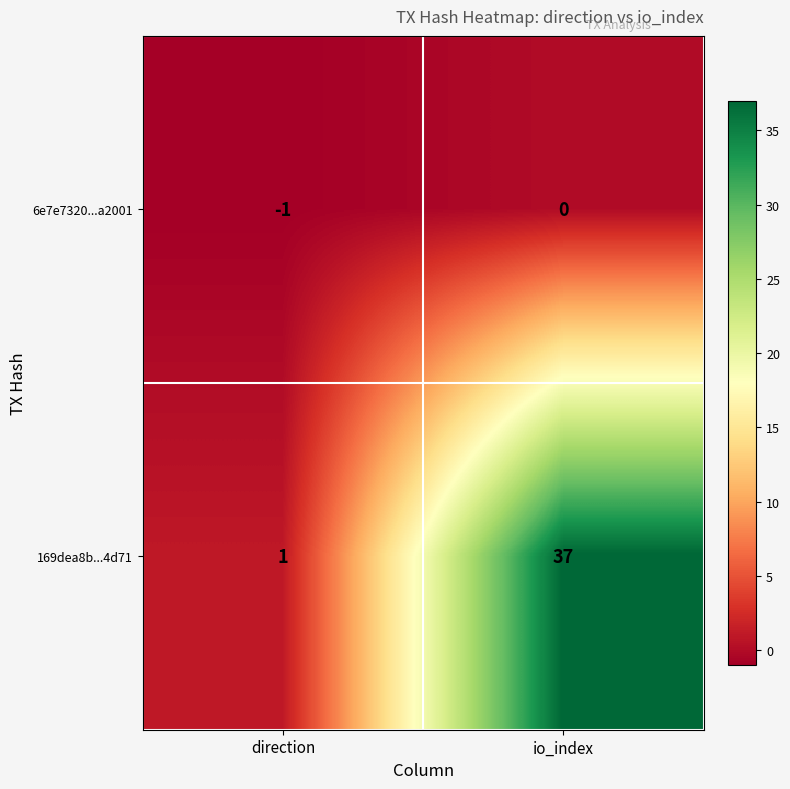

Reading left to right, what are all the values shown in this chart?

6e7e7320...a2001: direction=-1	io_index=0
169dea8b...4d71: direction=1	io_index=37